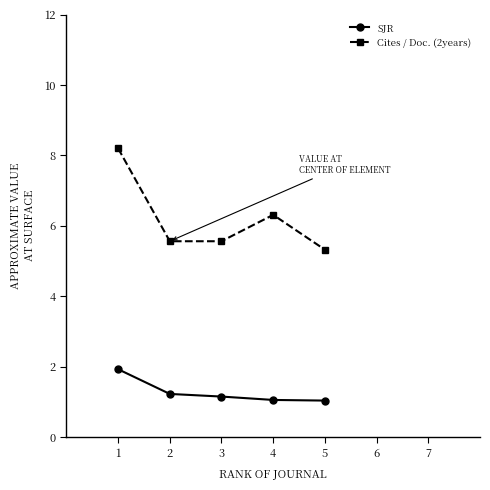

At 4, list the series in order from smallest to largest.

SJR, Cites / Doc. (2years)